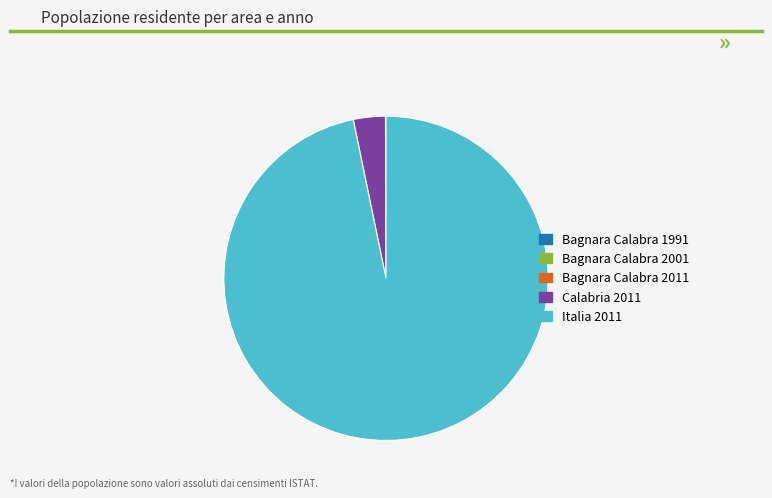

Is there any slice that represents more than half of the pie?

Yes